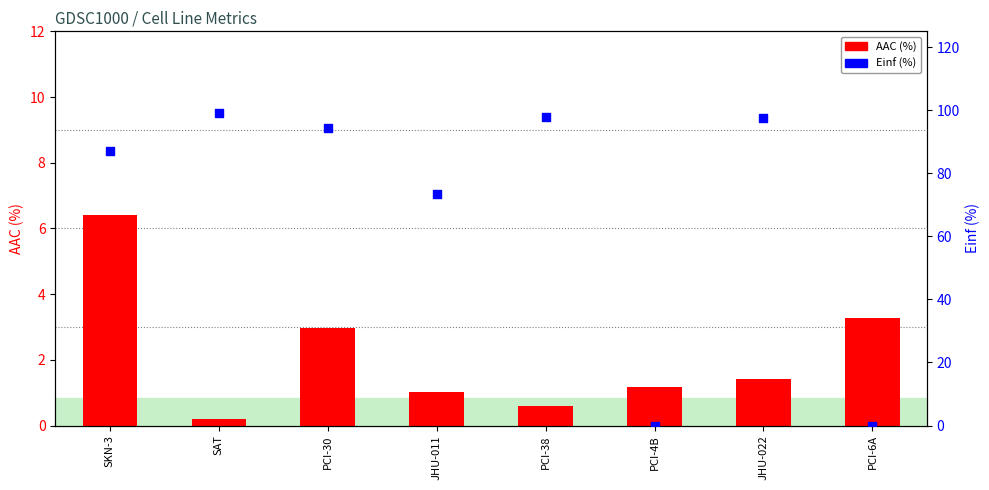

At which category is the sum across all series the highest?

SAT